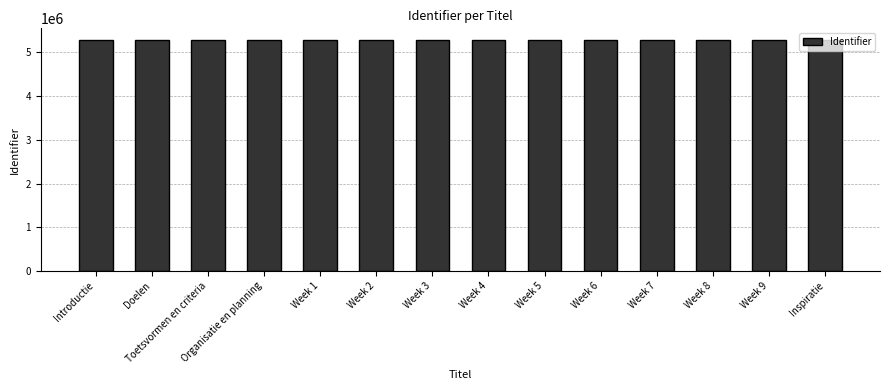

What is the difference between the maximum and second lowest values?

24